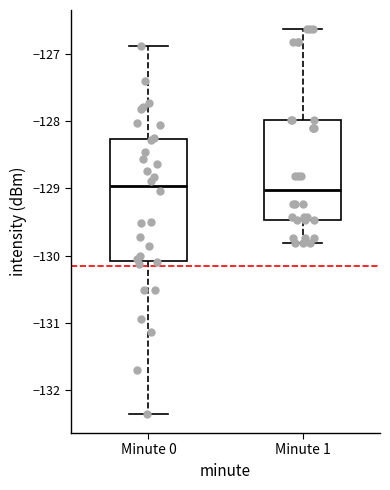

Where does the median line of the box for Minute 1 sit on the y-axis? The values are not printed on the chart, so give them approximately, as read against the axis.

-129.0